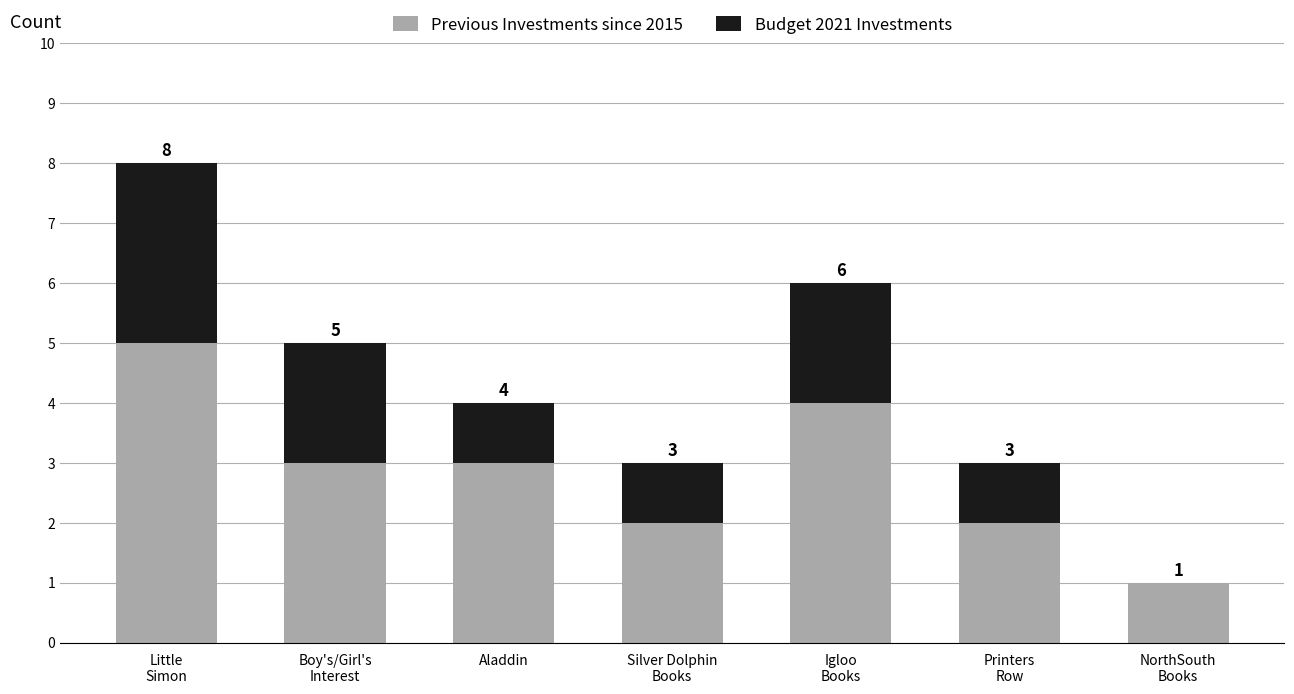

The Previous Investments since 2015 series shows 4 at Igloo
Books. True or false?

True